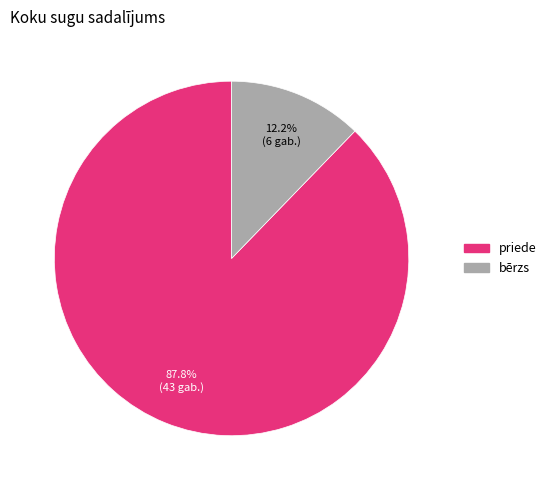

Is it true that priede is 88% of the pie?

True